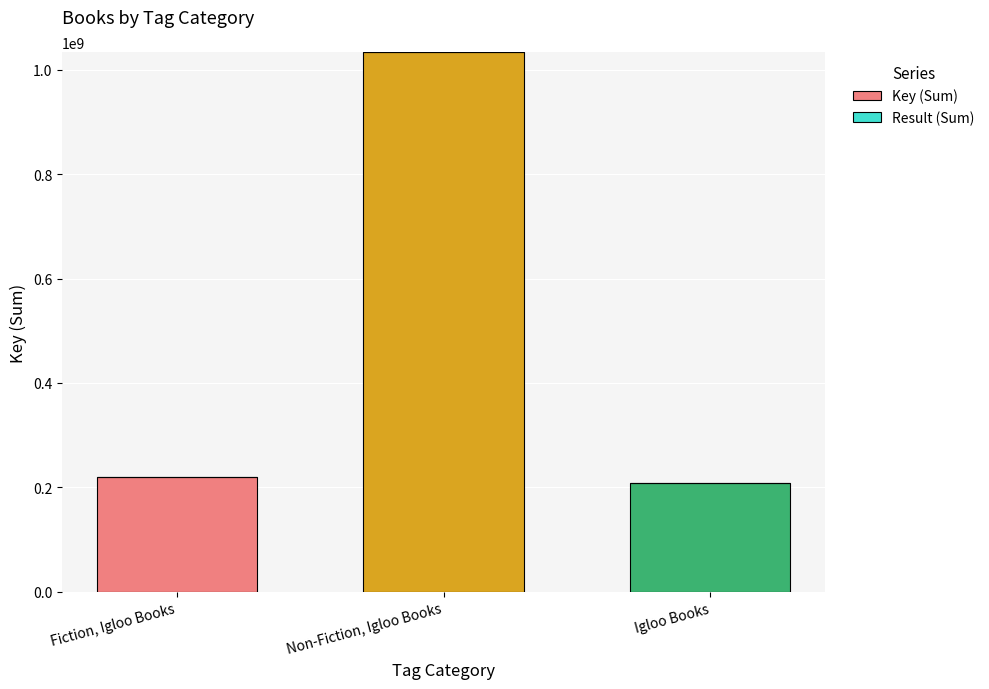

Does the chart contain stacked bars?

Yes